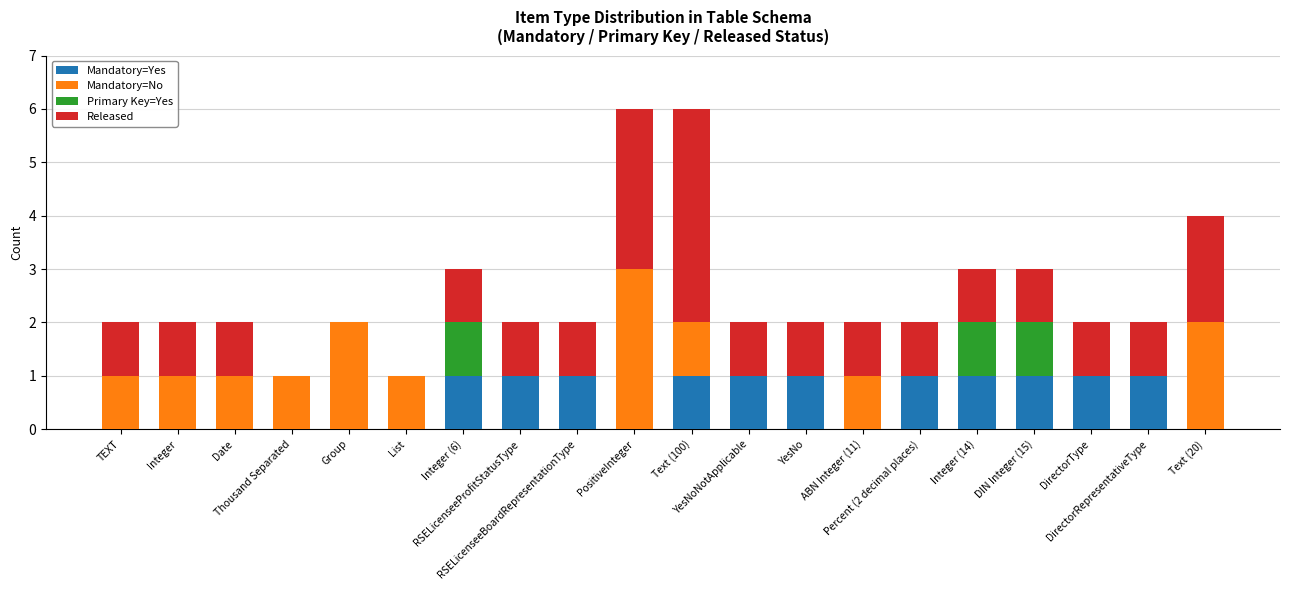

What is the sum of all Mandatory=Yes values?

11